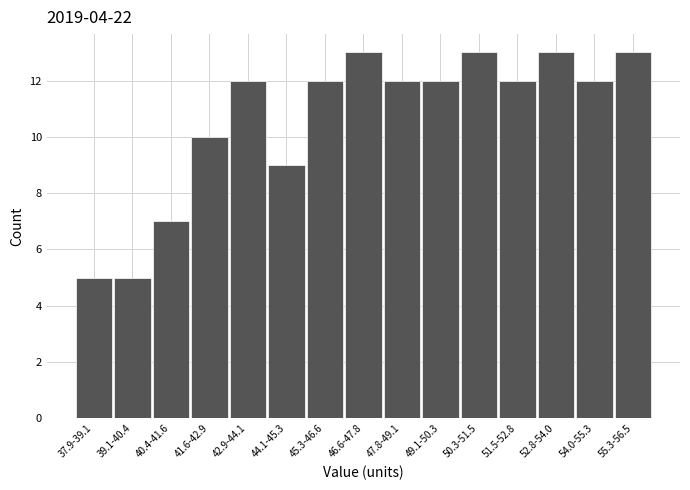

Reading left to right, transcribe all the data shown in this chart.

37.9-39.1=5	39.1-40.4=5	40.4-41.6=7	41.6-42.9=10	42.9-44.1=12	44.1-45.3=9	45.3-46.6=12	46.6-47.8=13	47.8-49.1=12	49.1-50.3=12	50.3-51.5=13	51.5-52.8=12	52.8-54.0=13	54.0-55.3=12	55.3-56.5=13